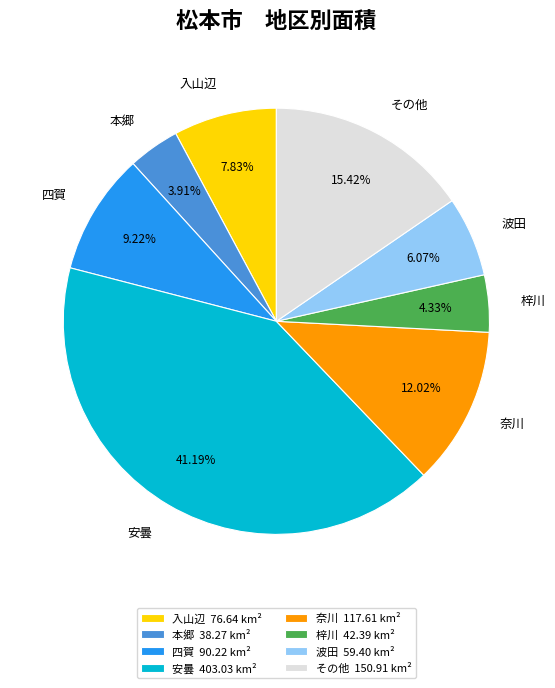

Does 本郷 represent more than half of the total?

No